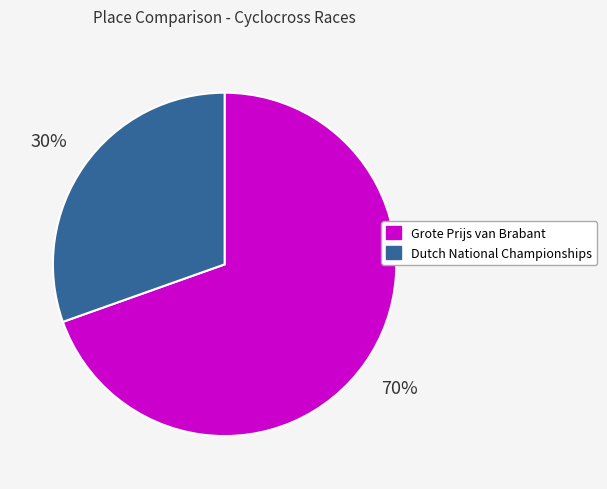

To the nearest percent, what percentage of the pie is Dutch National Championships?

30%